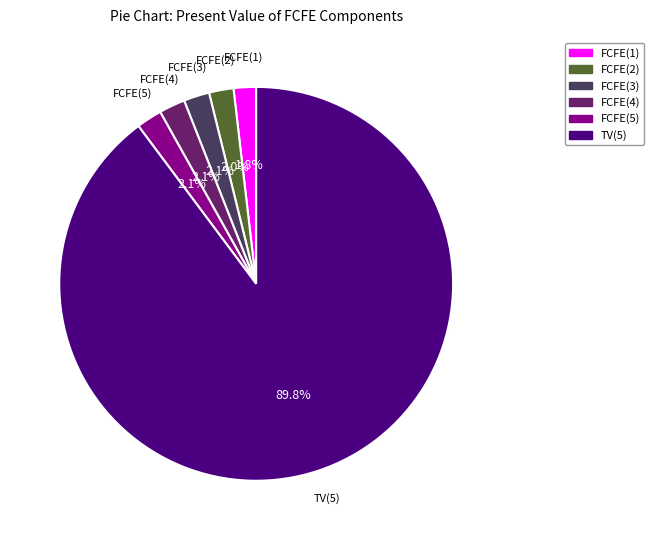

Is there any slice that represents more than half of the pie?

Yes